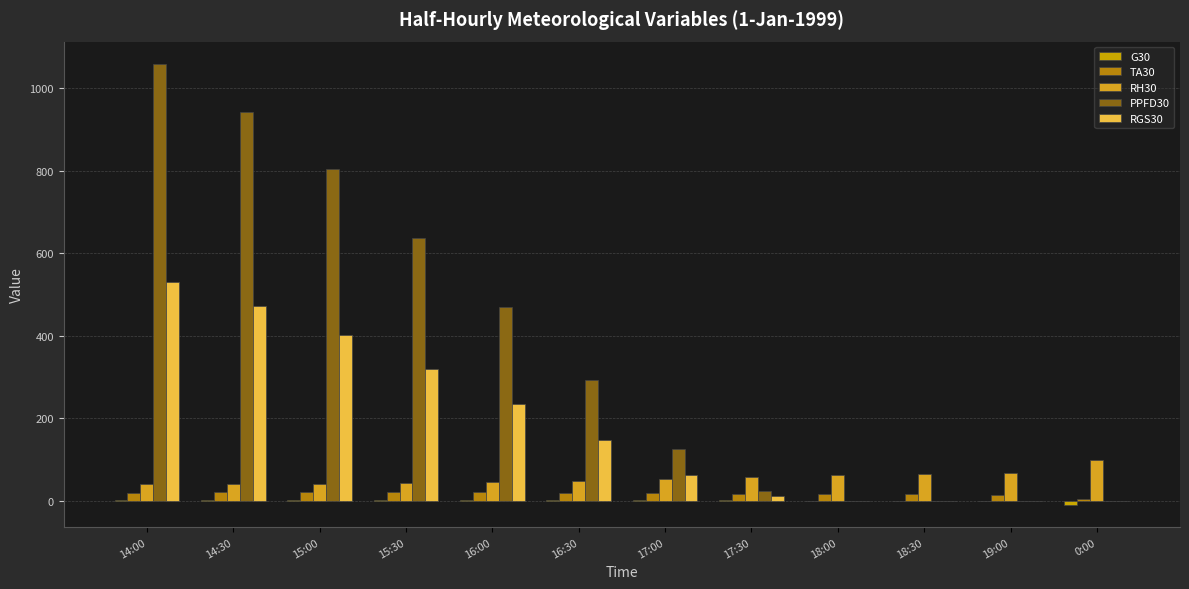

Which series has the widest spread of values?

PPFD30